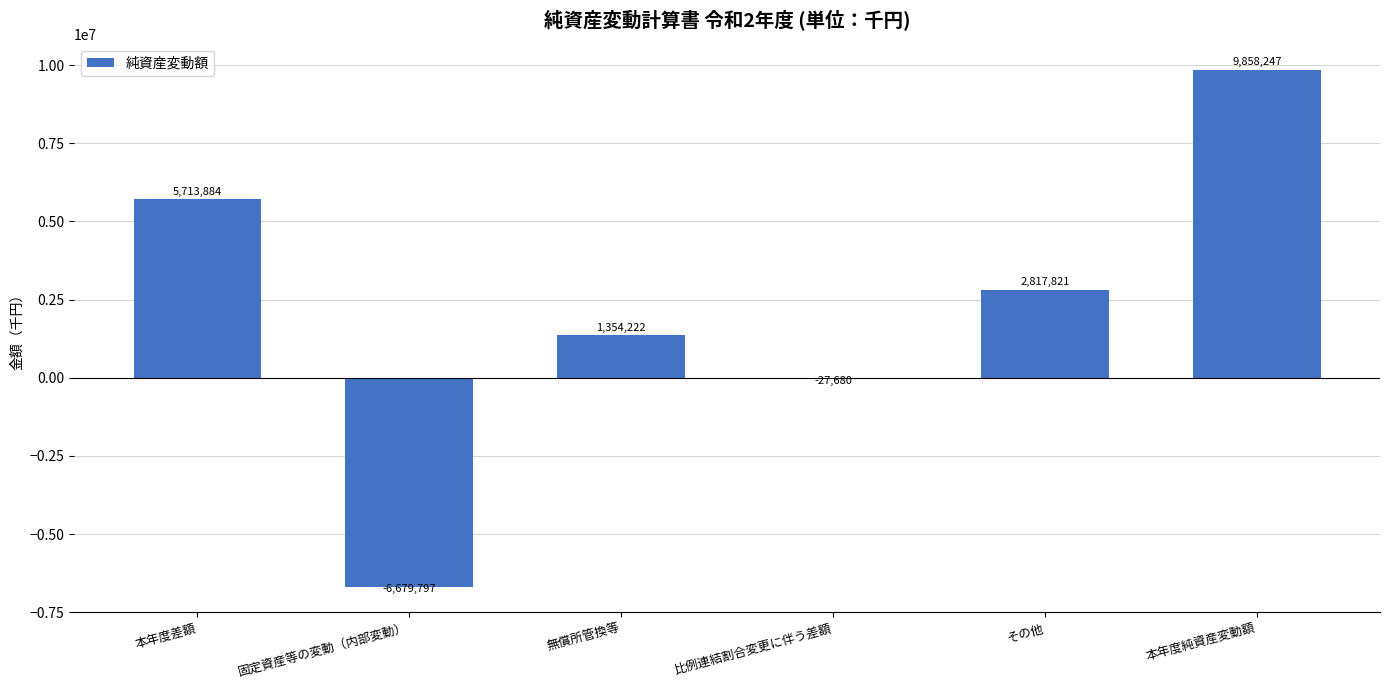

Reading left to right, transcribe all the data shown in this chart.

5713884	-6679797	1354222	-27680	2817821	9858247